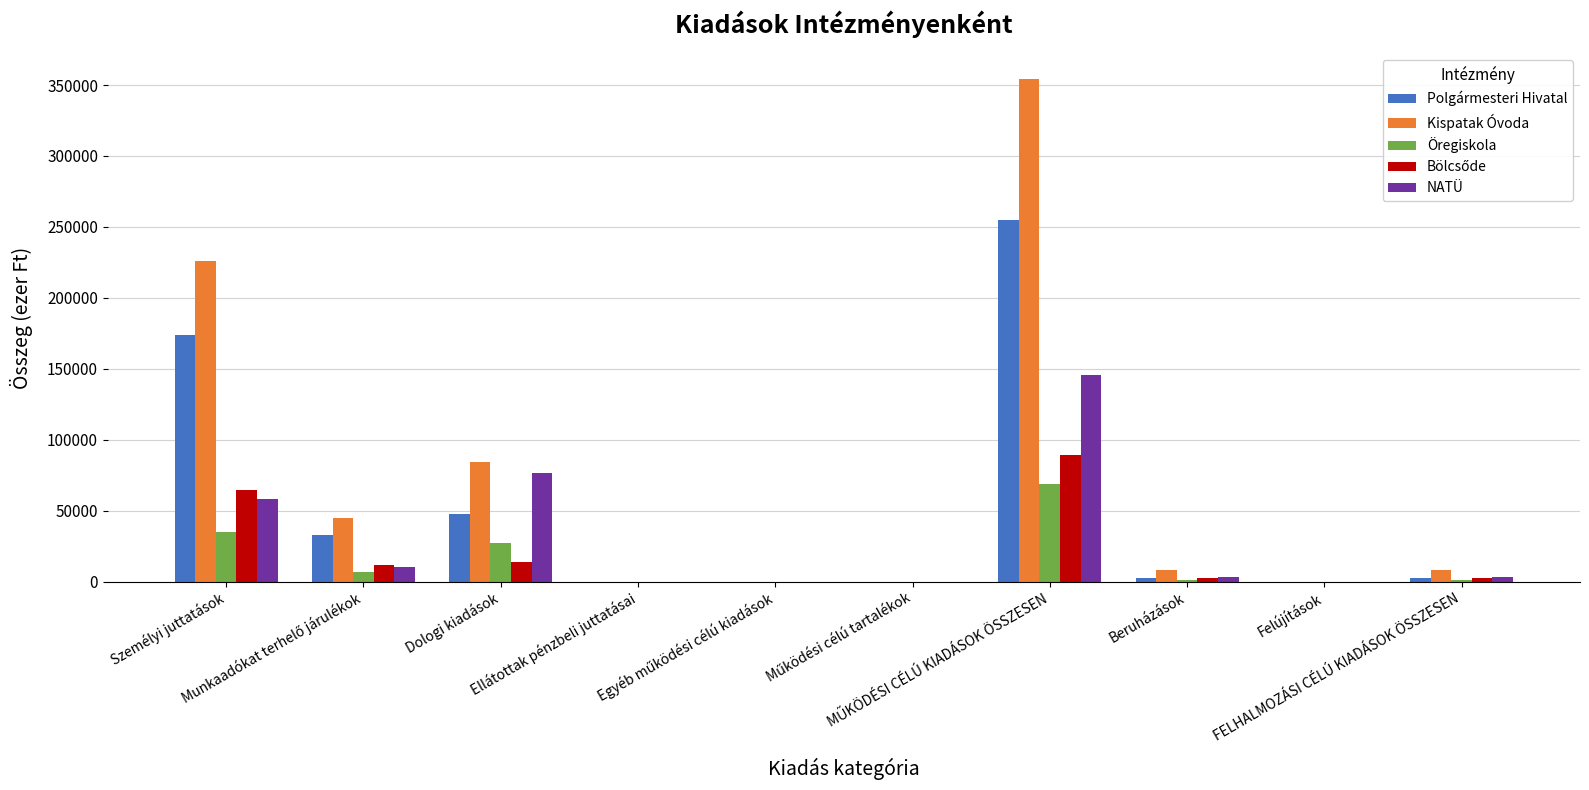

Which series has the largest total across all categories?

Kispatak Óvoda